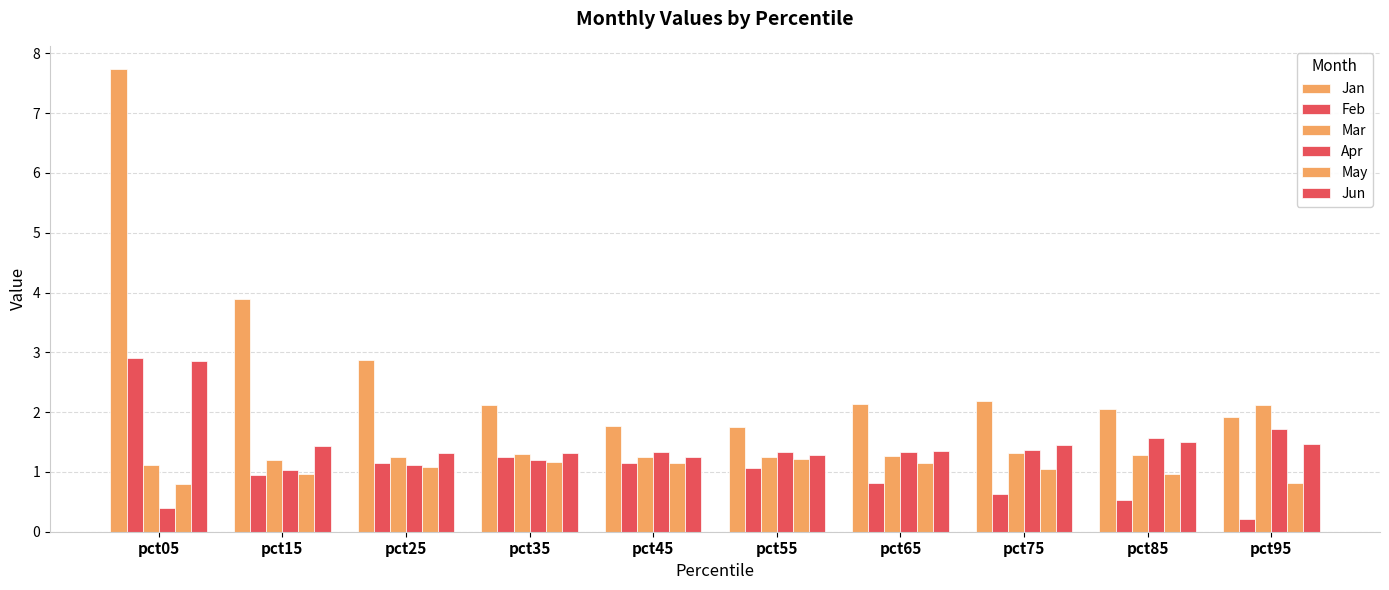

Count the number of categories in the chart.

10